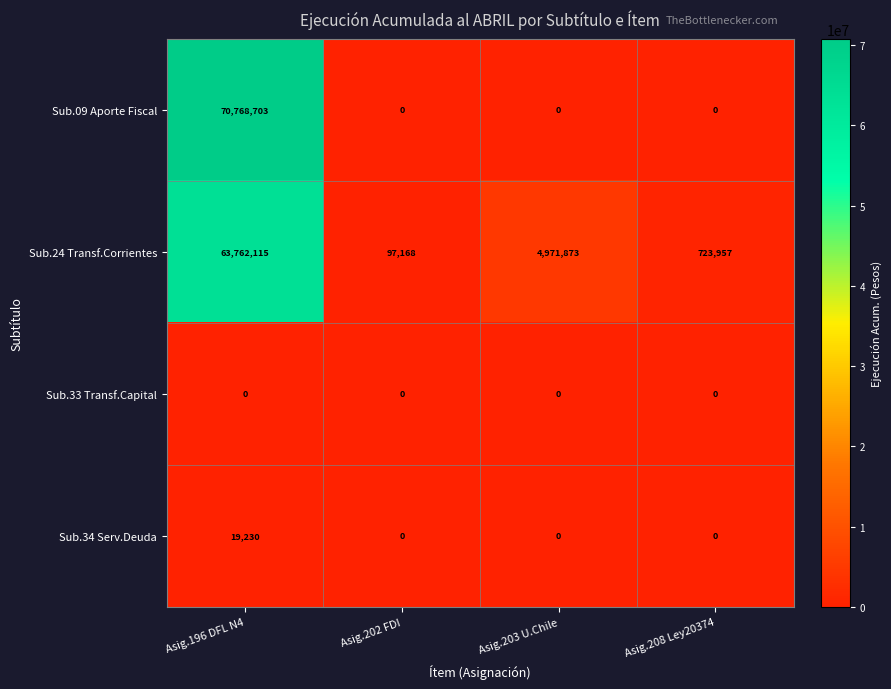

How many series are shown in this chart?

4